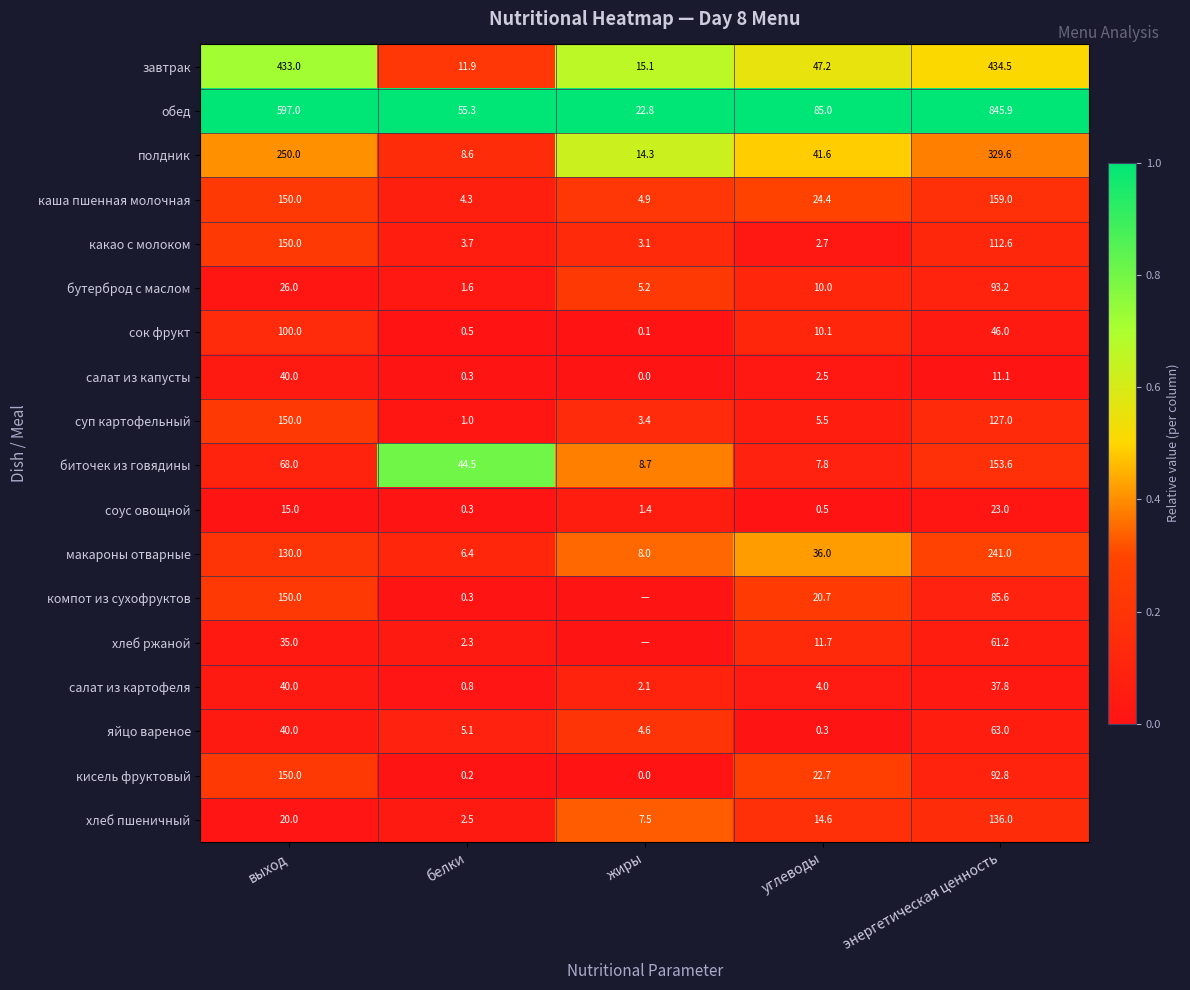

What is the difference between the highest and lowest values at белки?

55.1